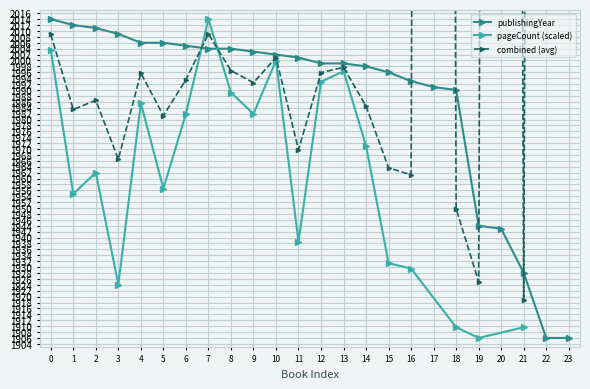

What is the difference between the second highest and minimum values?

106